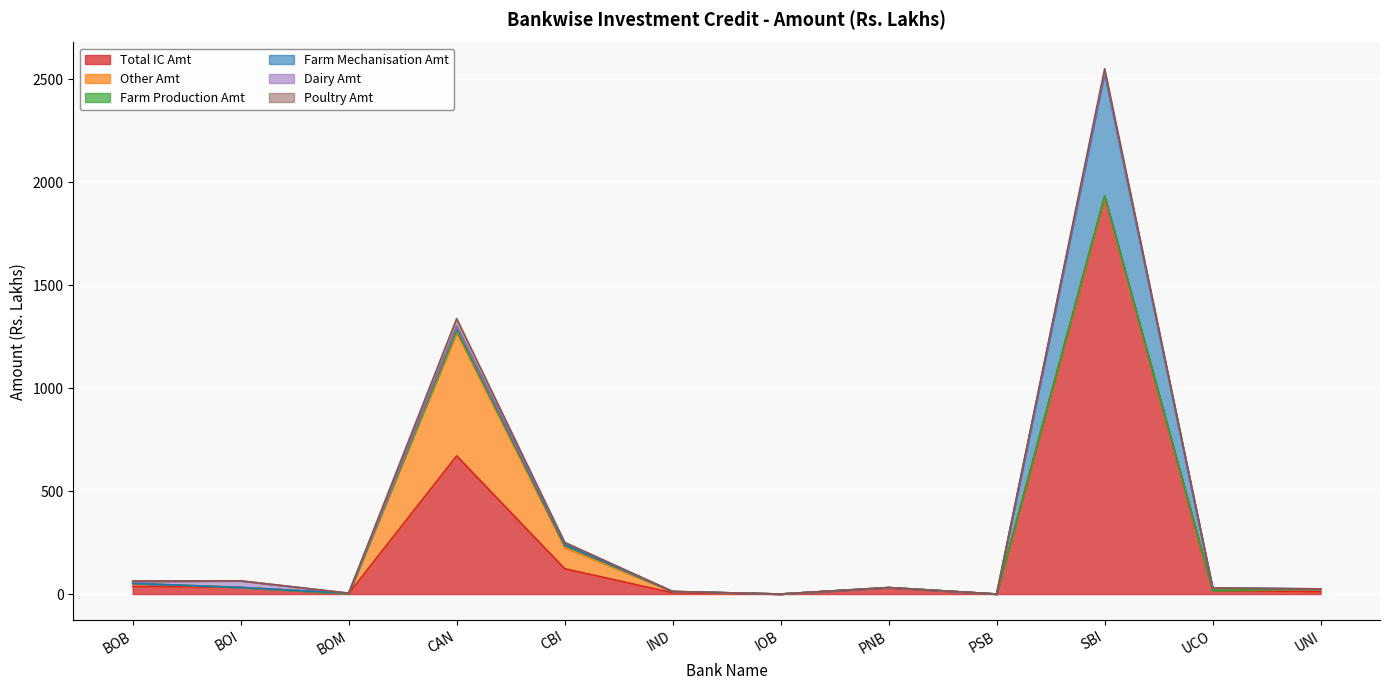

What is the difference between the maximum and minimum values in the Poultry Amt series?

37.7